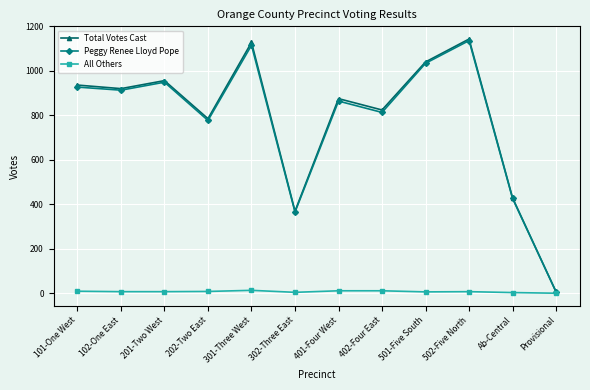

Which series changed the most between 201-Two West and 202-Two East?

Peggy Renee Lloyd Pope